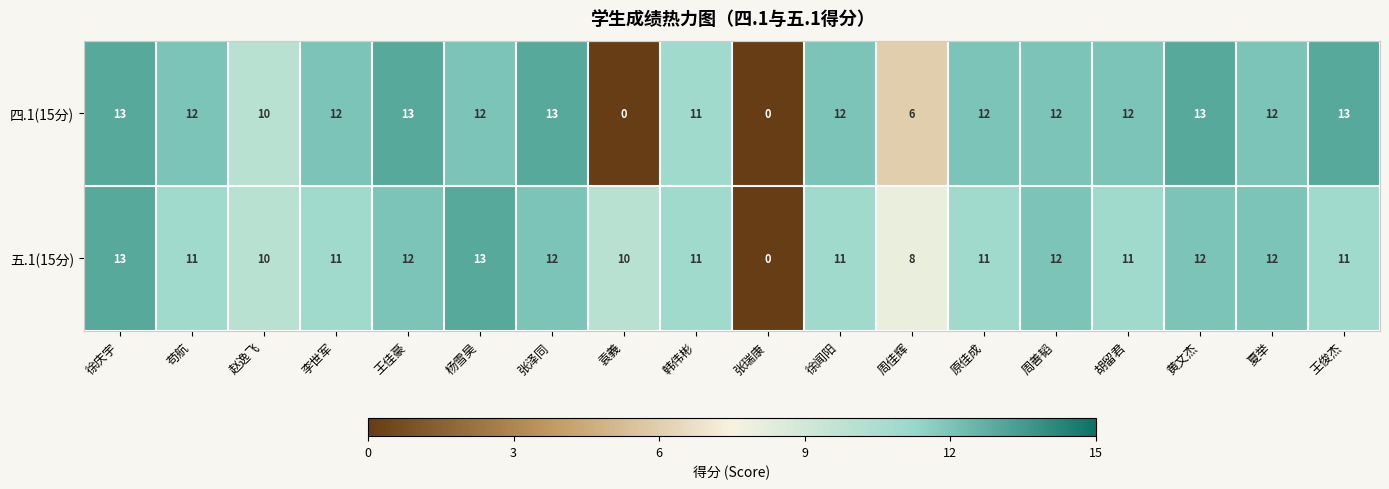

What is the difference between the highest and lowest values at 胡留君?

1